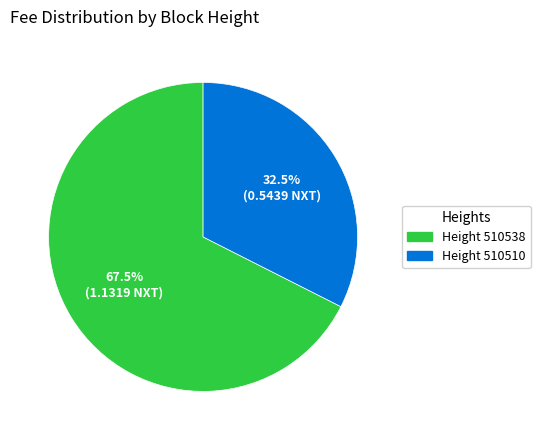

Does any single category account for the majority?

Yes